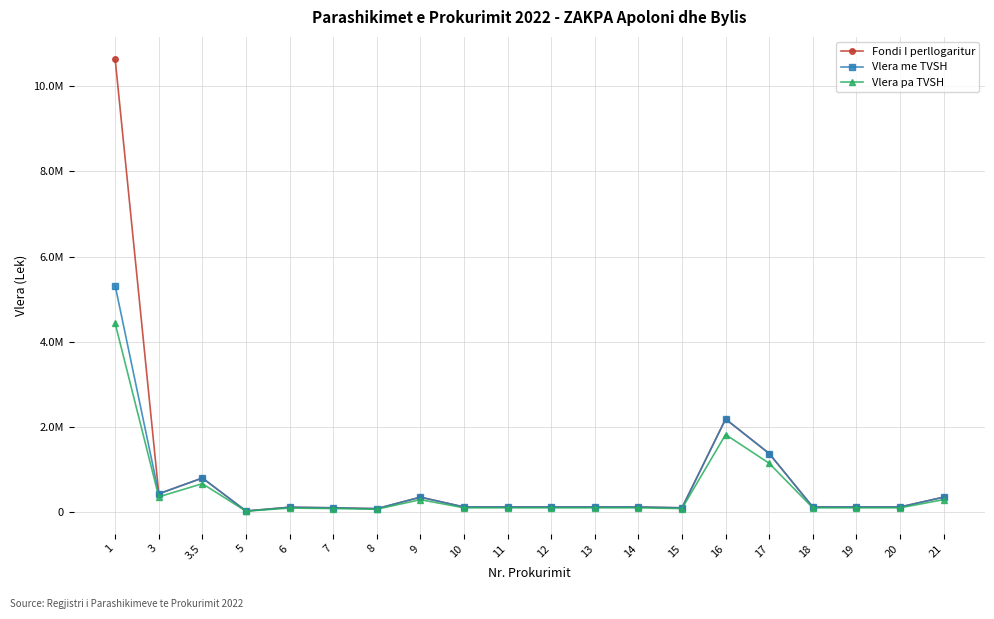

Does the chart have visible grid lines?

Yes